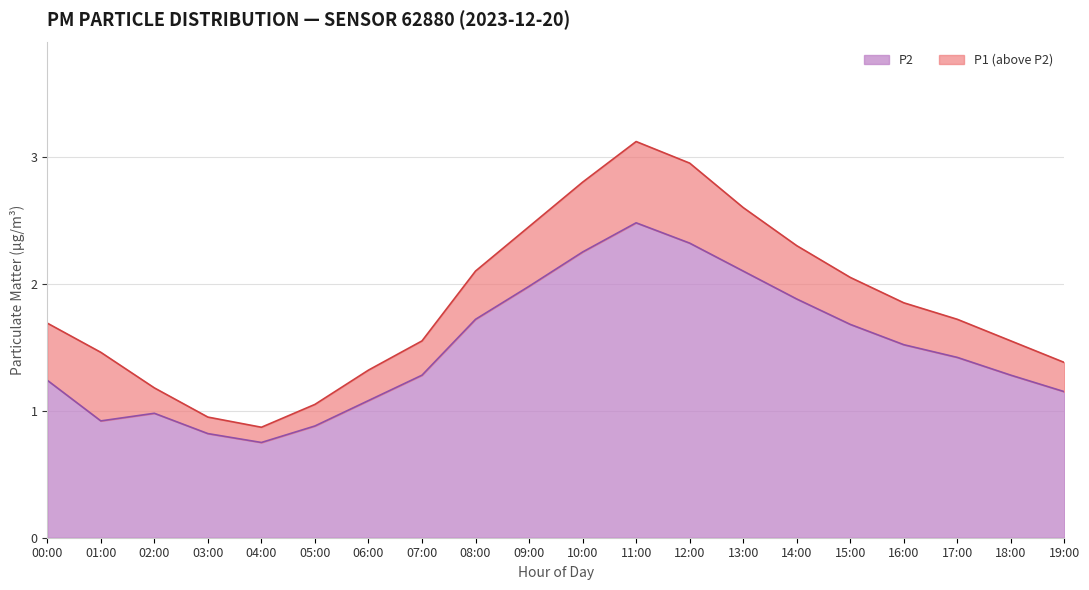

What is the value of the P2 point at the 10th from the left?

2.0